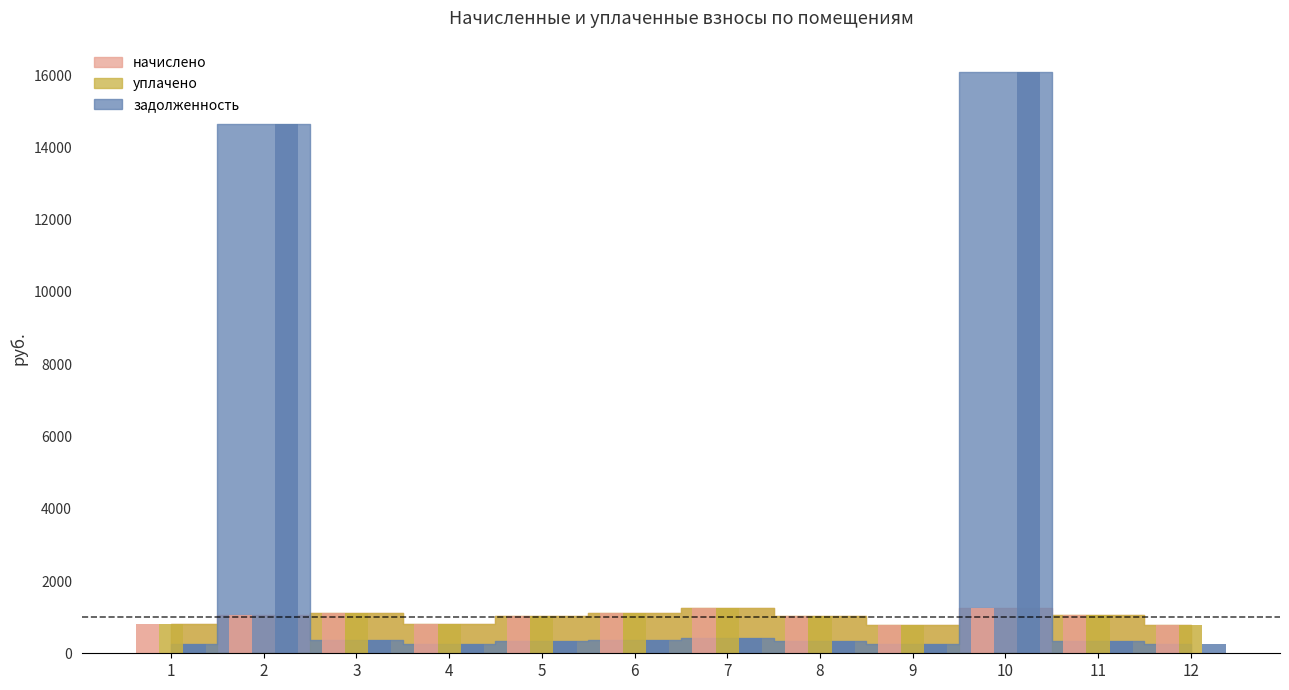

Which series has the widest spread of values?

задолженность